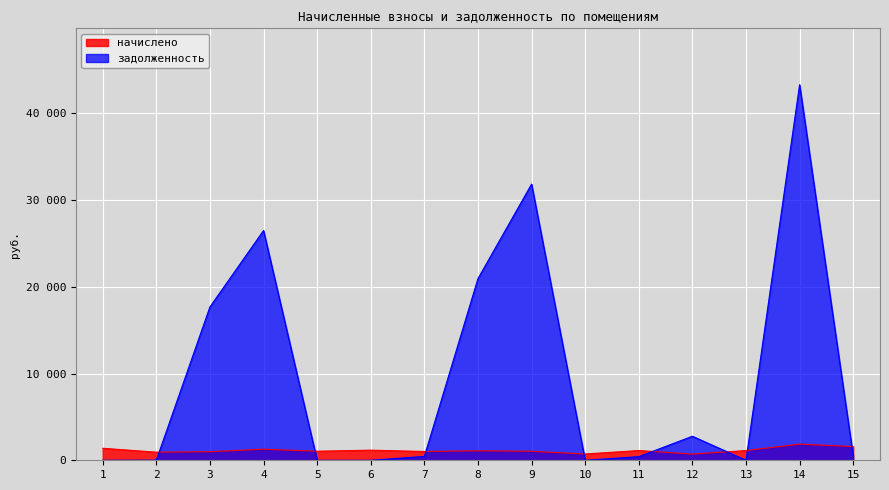

How many categories are shown in the chart?

15